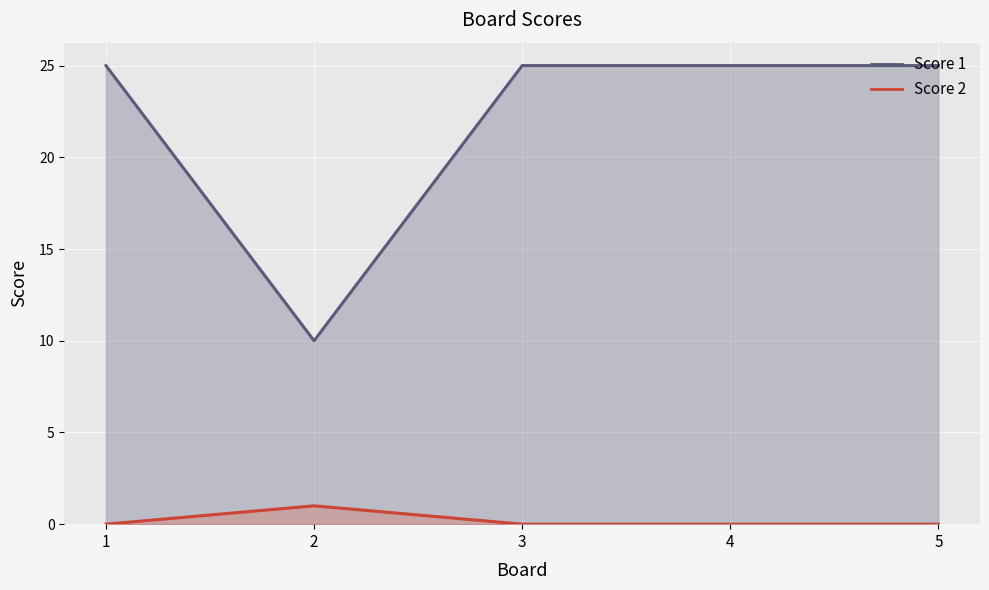

What is the difference between the maximum and minimum values in the Score 2 series?

1